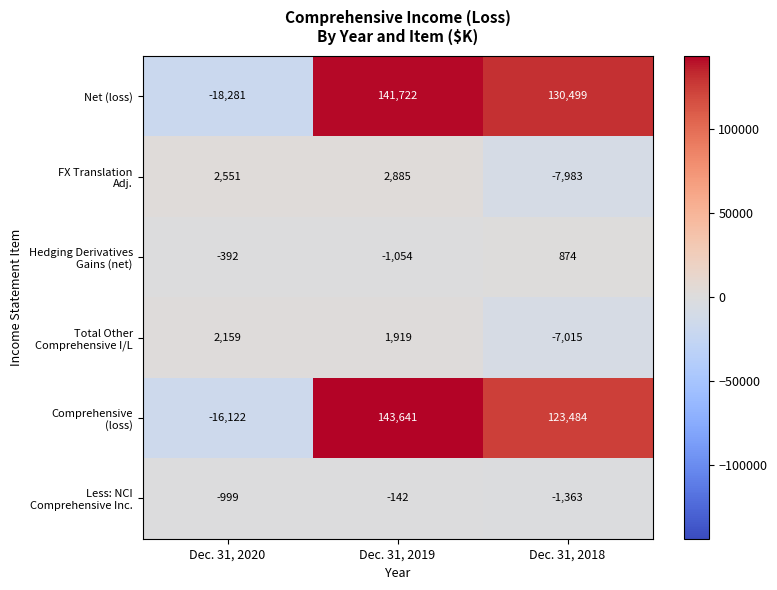

Which series changed the most between Dec. 31, 2020 and Dec. 31, 2018?

Net (loss)